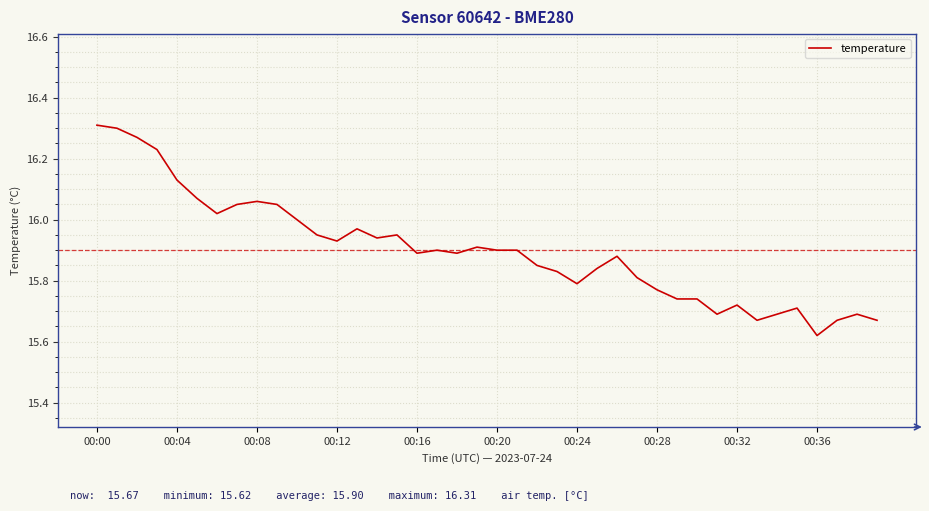

What is the difference between the maximum and minimum values?

0.7